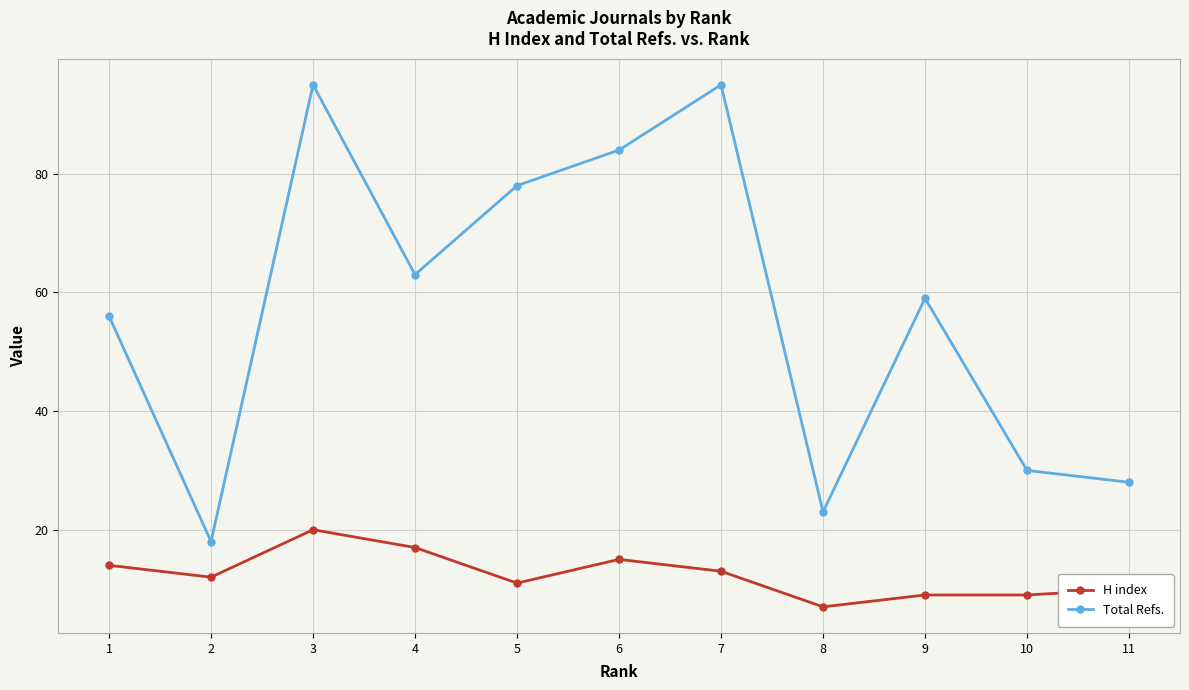

What is the total value across all series at 10?

39